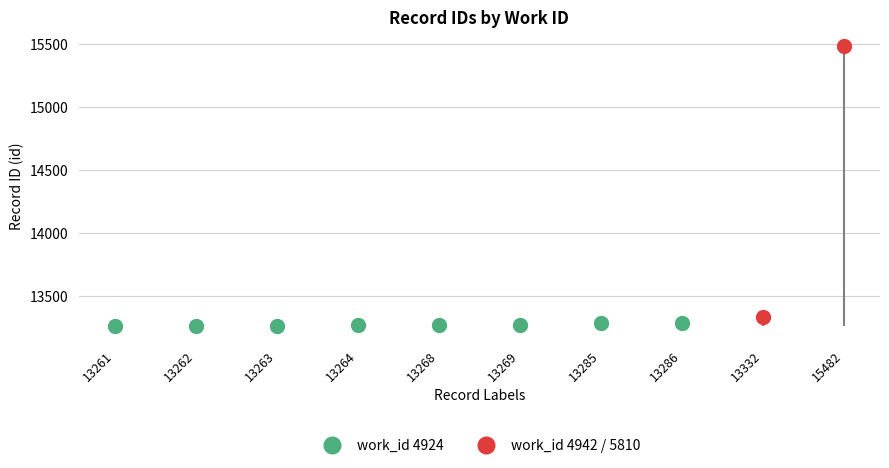

What is the maximum value for work_id?

5810